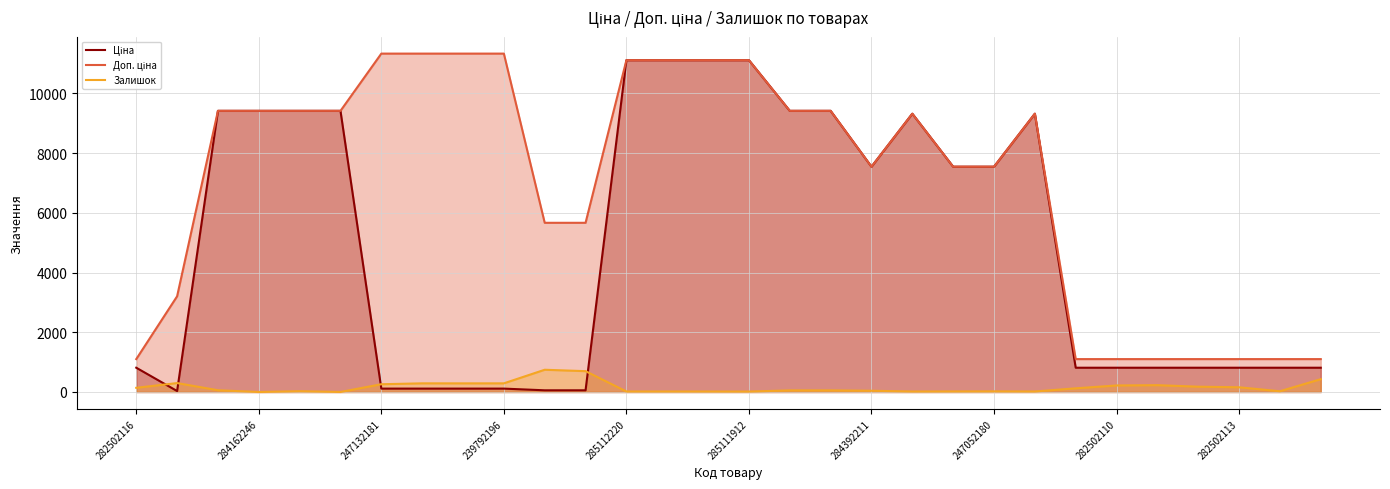

What is the maximum value shown in the chart?

11334.0